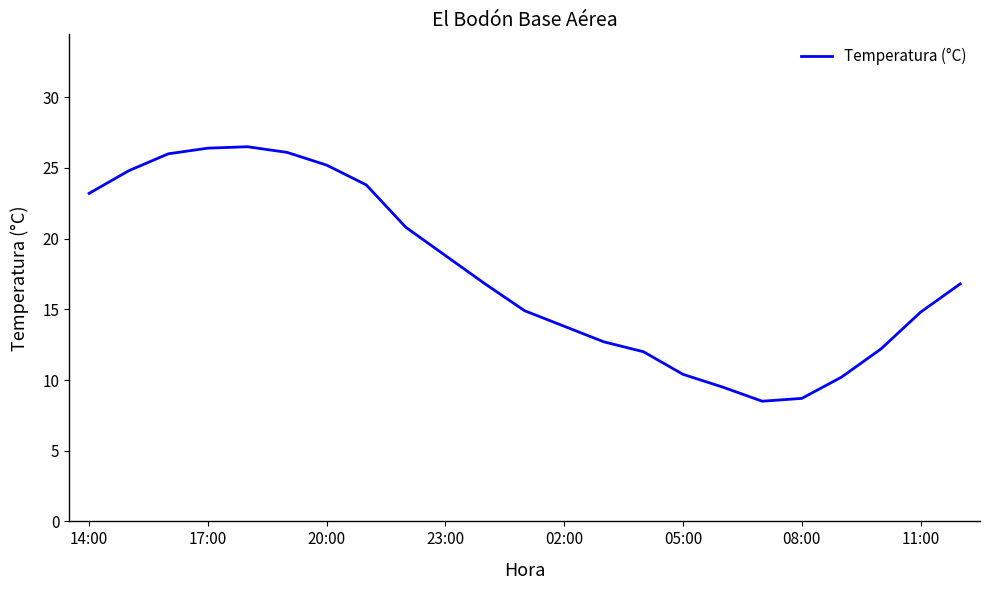

What is the difference between the maximum and minimum values?

18.0